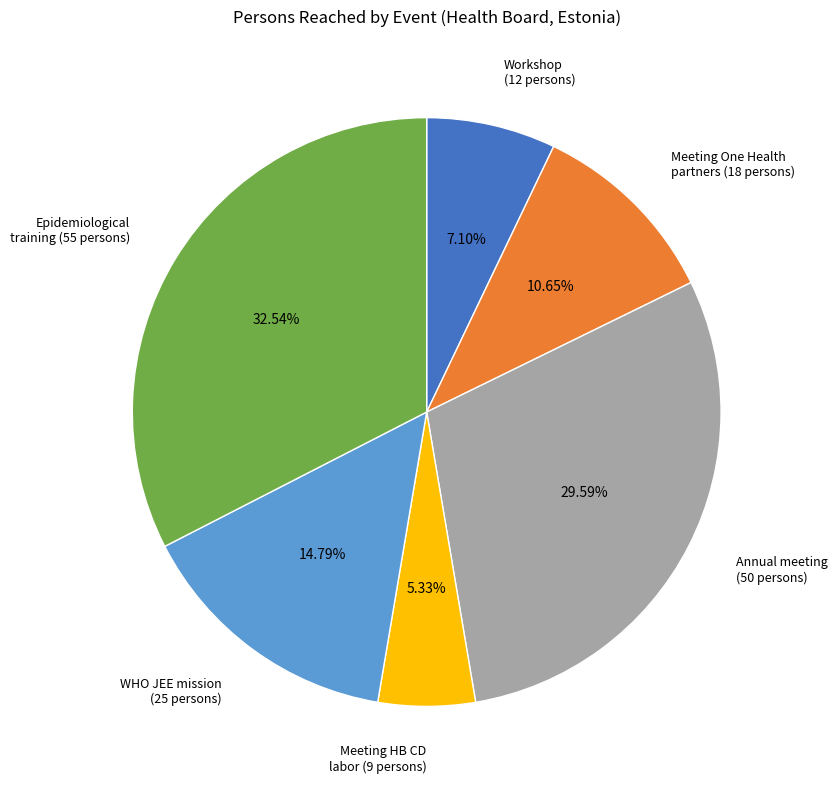

Is there a majority slice in this chart?

No